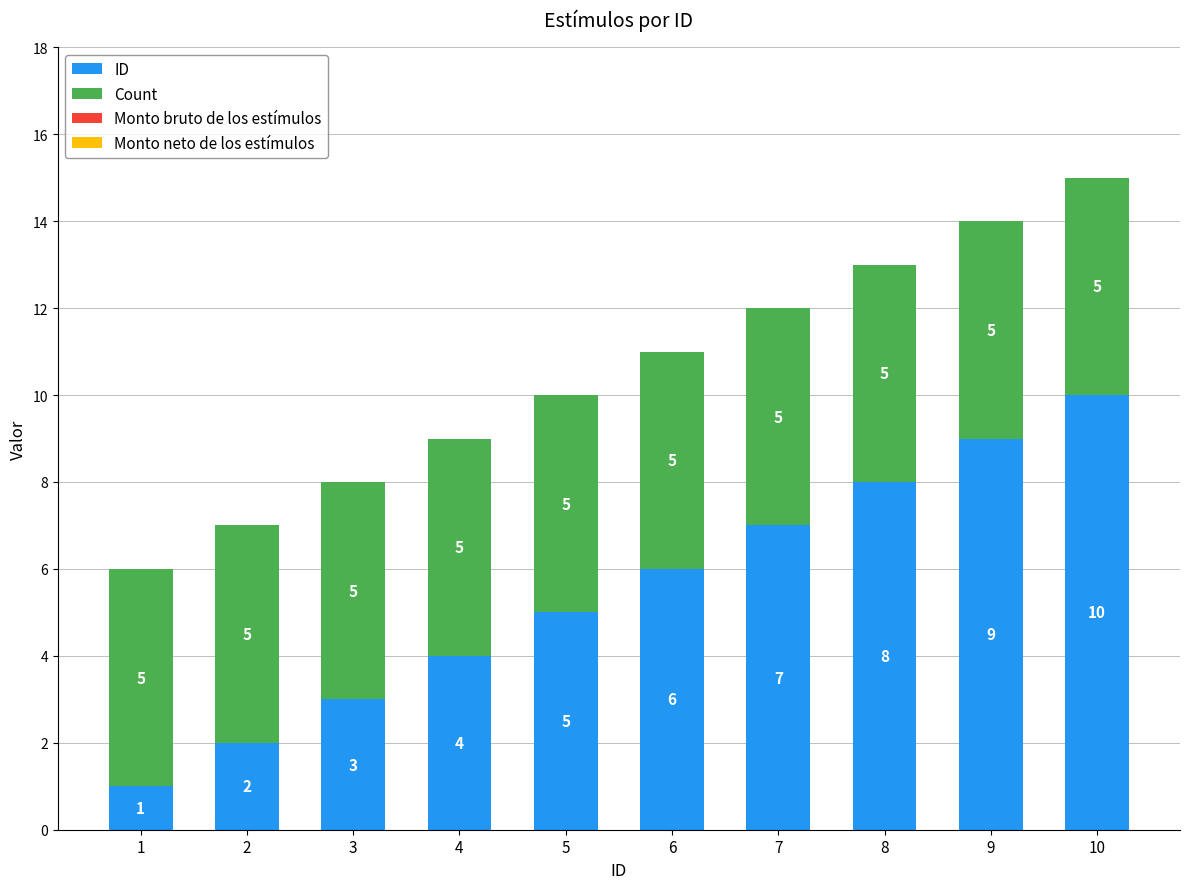

At which label is ID closest to 5?

5